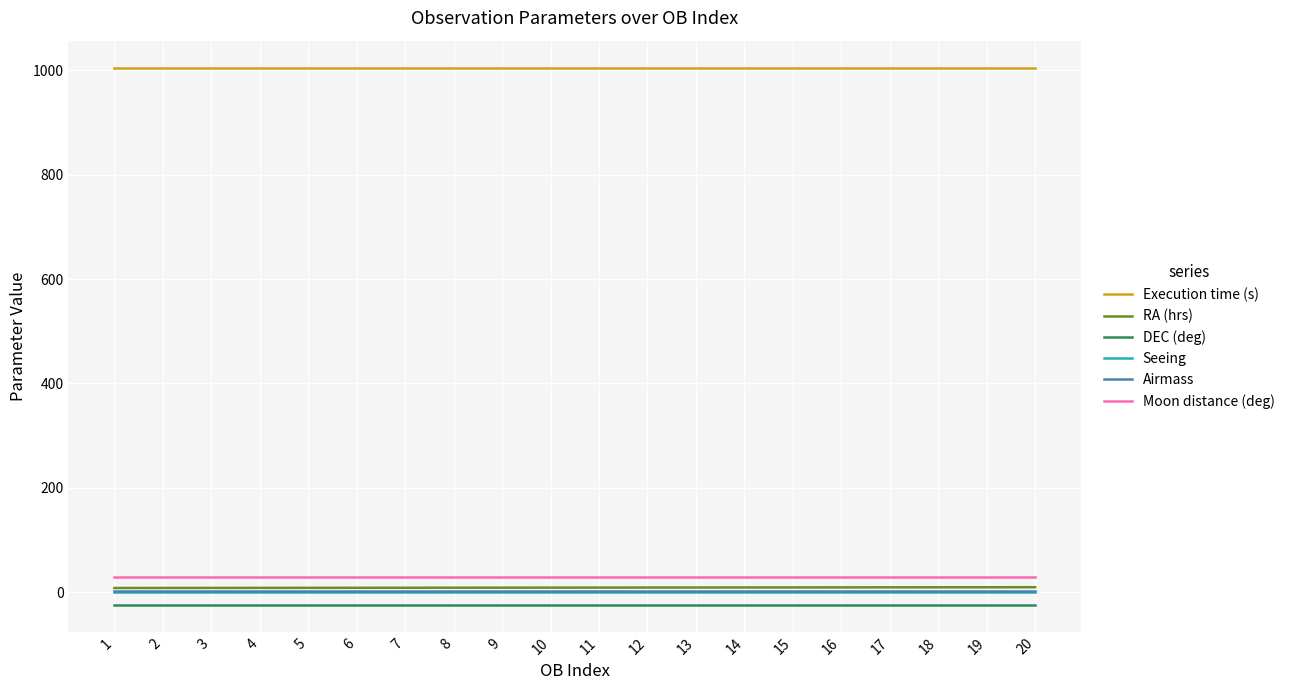

How many series are shown in this chart?

6